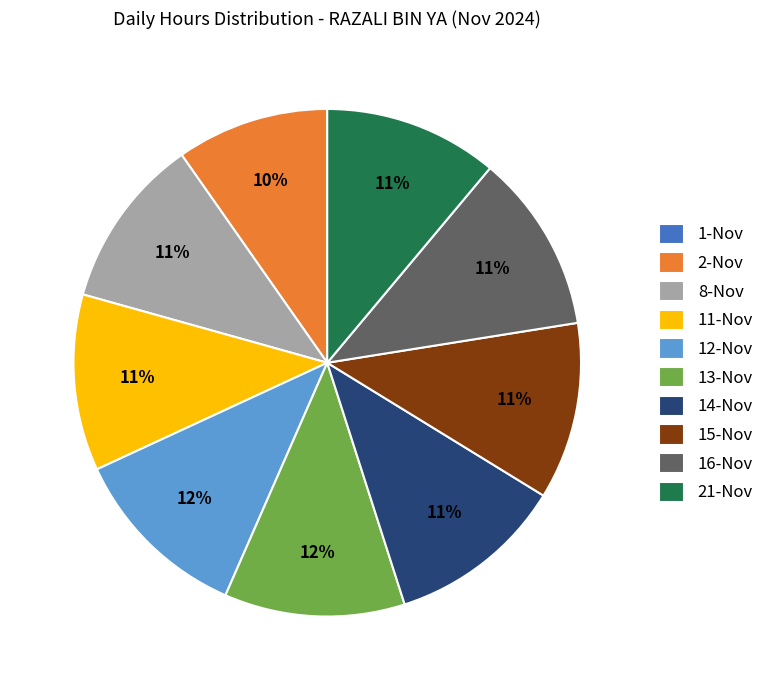

Does any single category account for the majority?

No